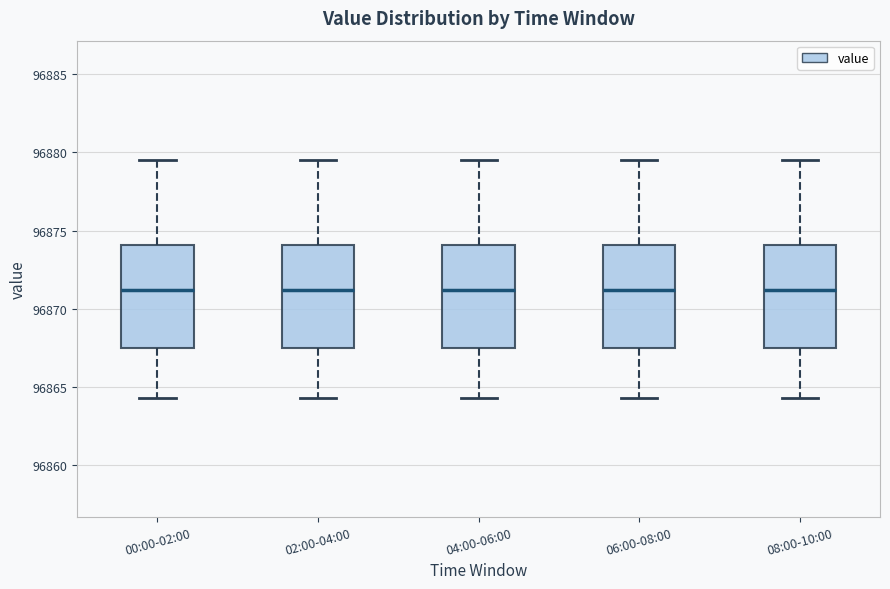

Where does the upper whisker of the box for 02:00-04:00 end on the y-axis? The values are not printed on the chart, so give them approximately, as read against the axis.

96879.5